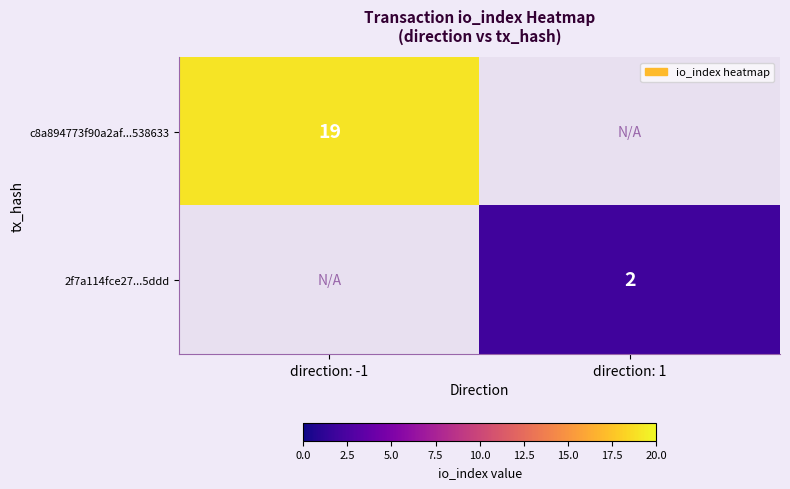

The c8a894773f90a2af...538633 series shows 28 at direction: -1. True or false?

False